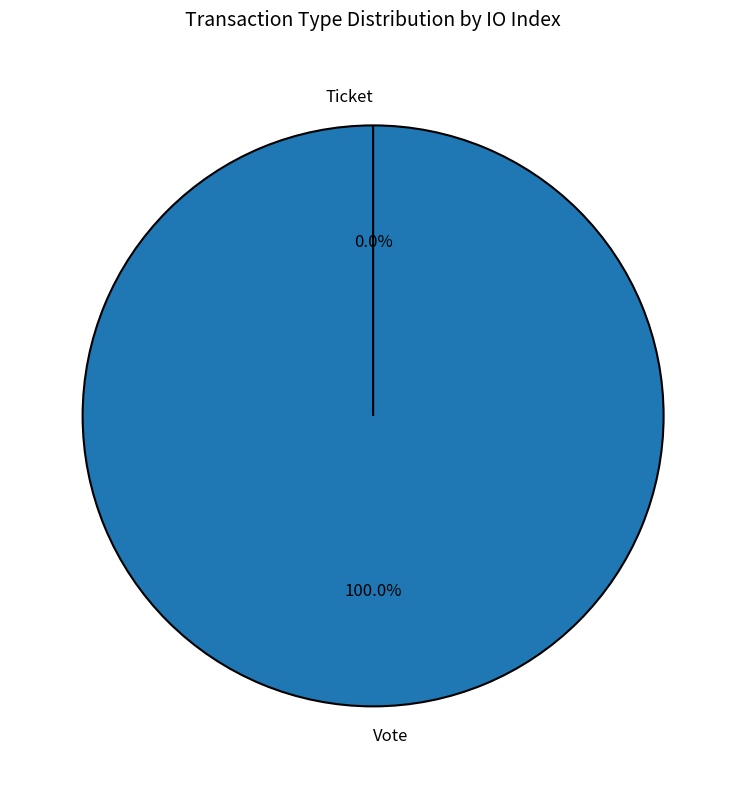

To the nearest percent, what is the combined percentage of Vote and Ticket?

100%